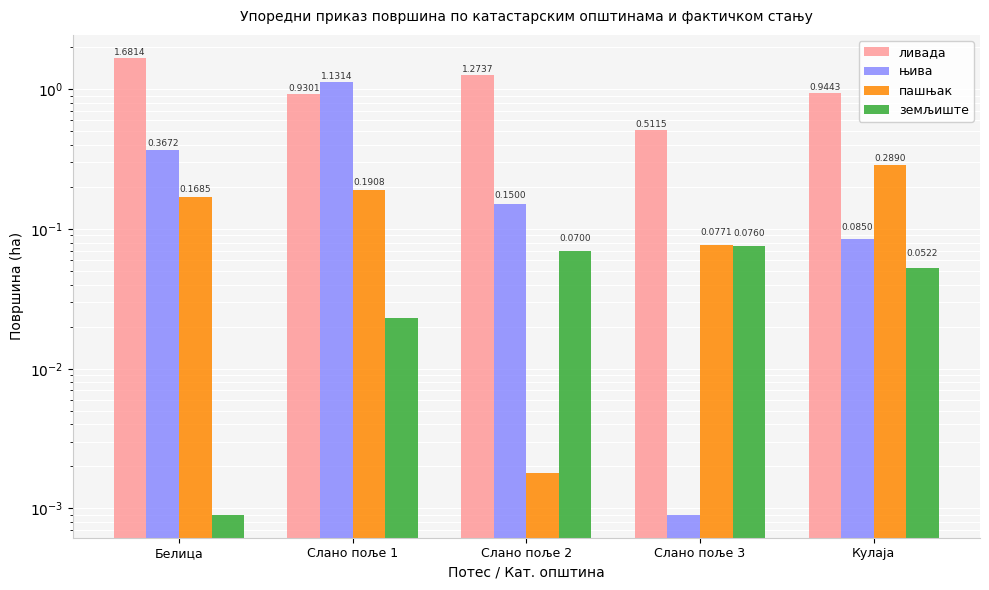

What value does the ливада series have at Кулаја?

0.9